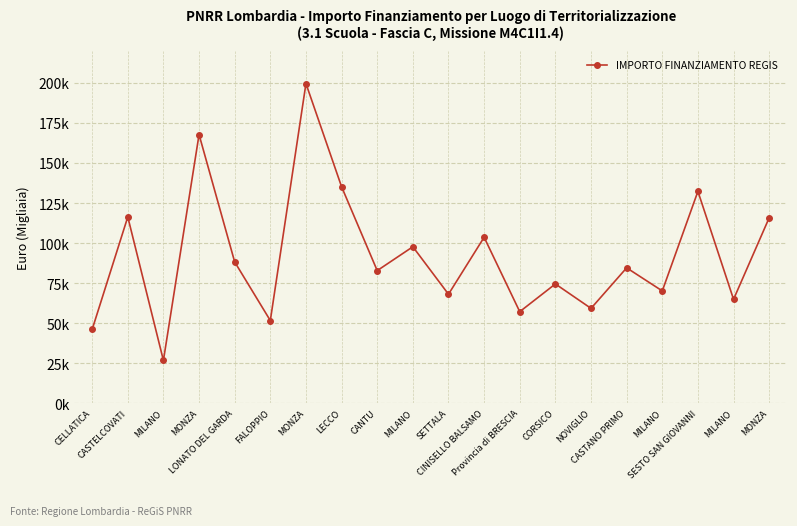

Is this an area chart (filled region under the line)?

No